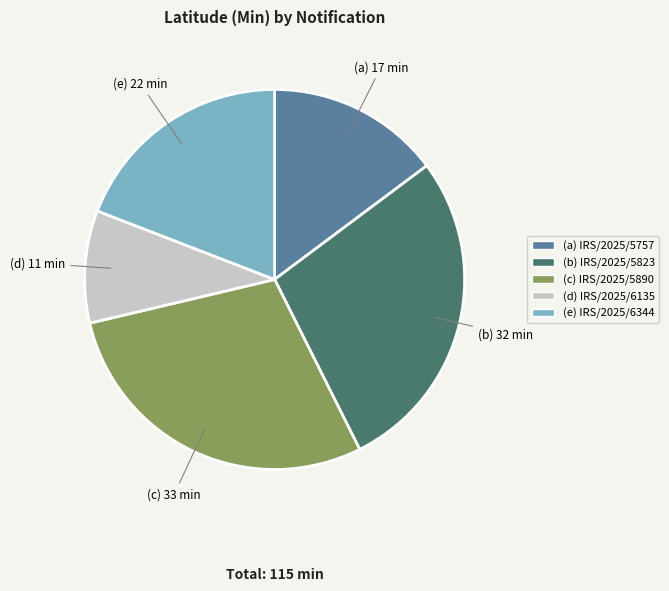

Is there a majority slice in this chart?

No